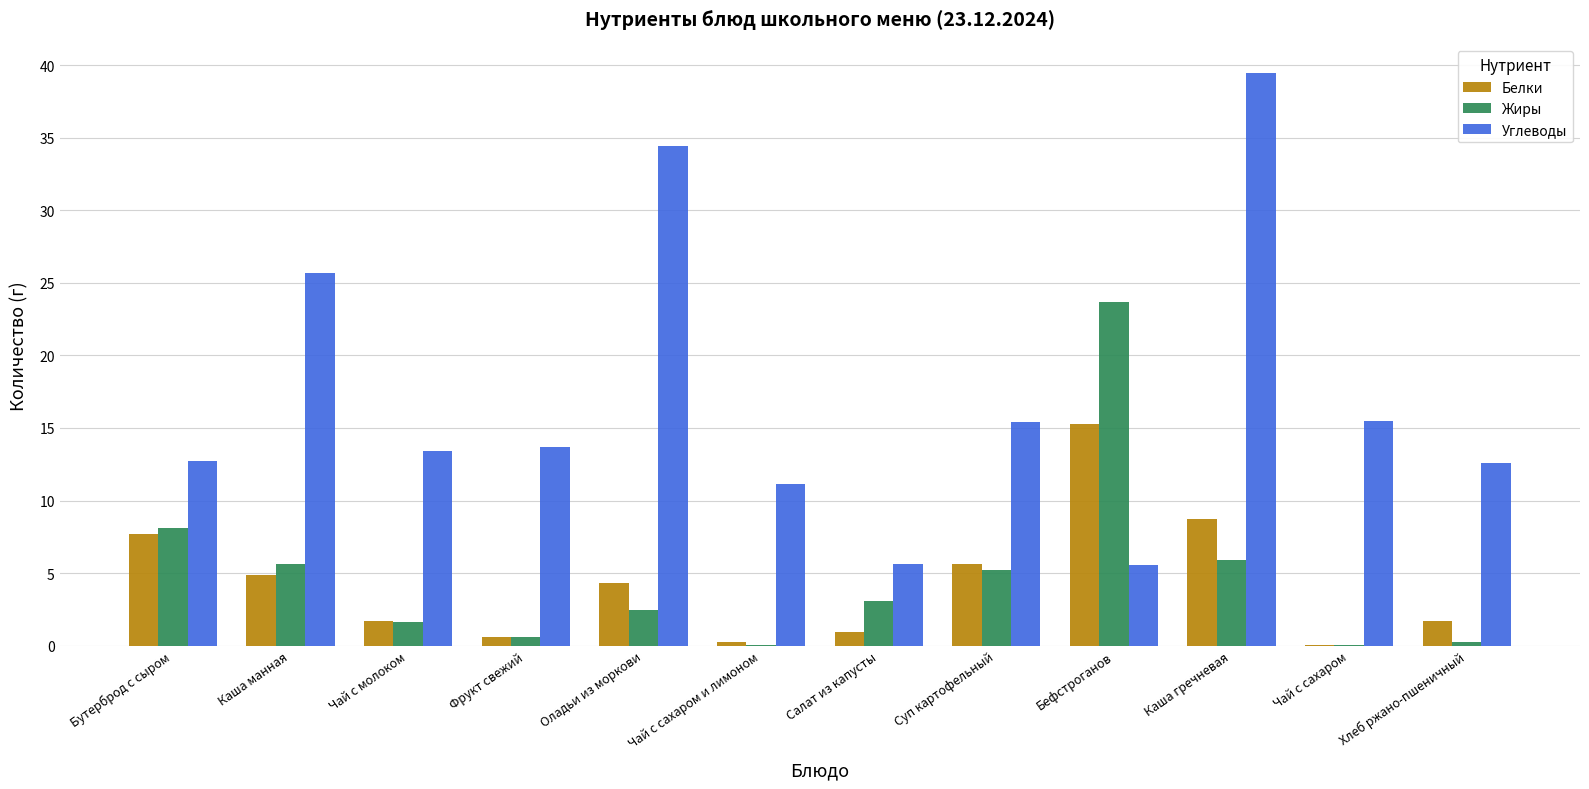

What are all the series names shown in the legend?

Белки, Жиры, Углеводы